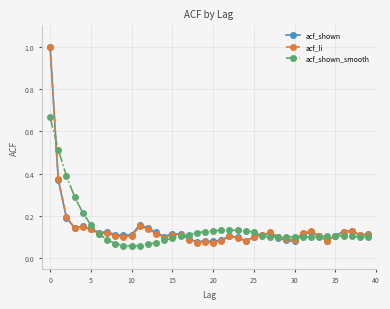

Count the number of categories in the chart.

40